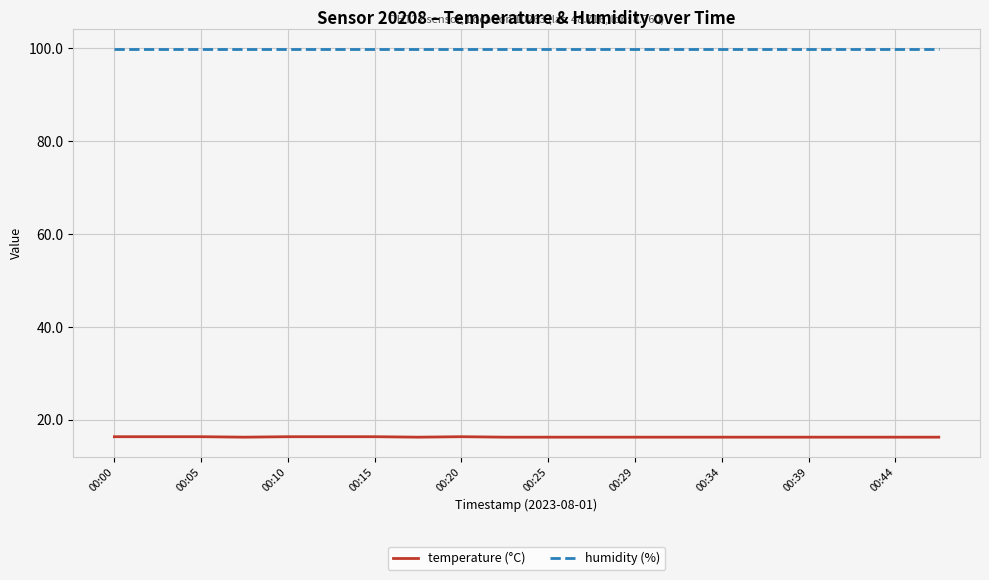

What is the maximum value shown in the chart?

99.9